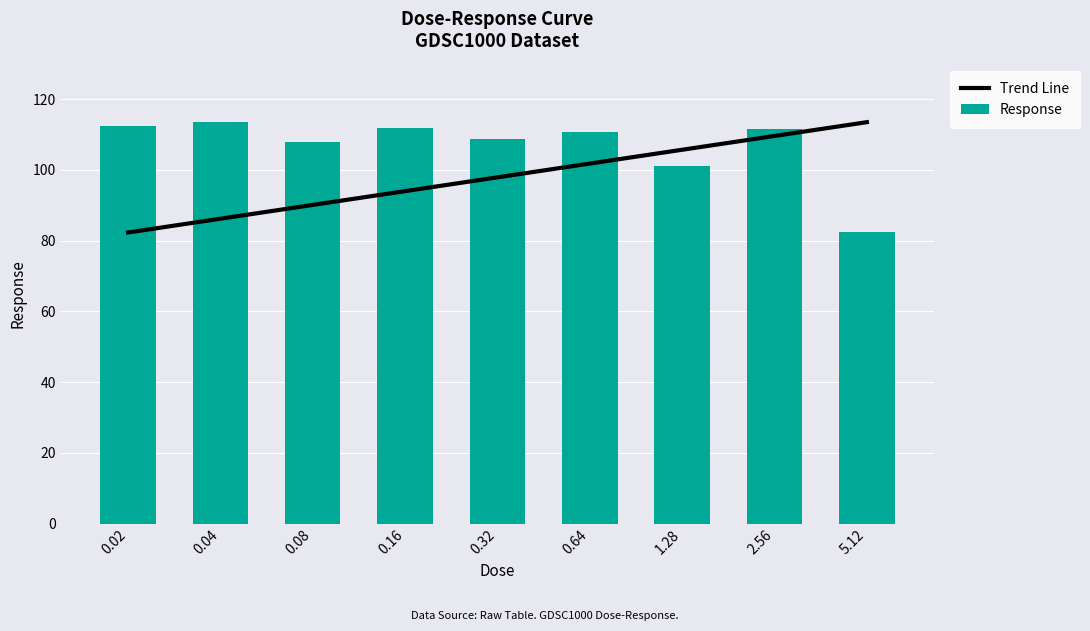

The value of Response at 0.04 is 113.5. True or false?

True